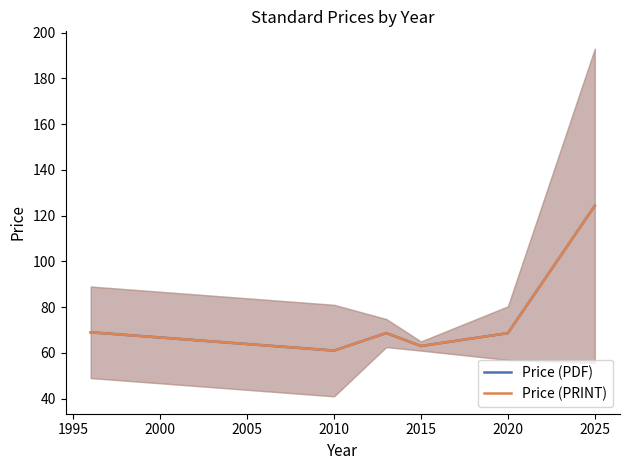

True or false: Price (PRINT) and Price (PDF) intersect in this chart.

False